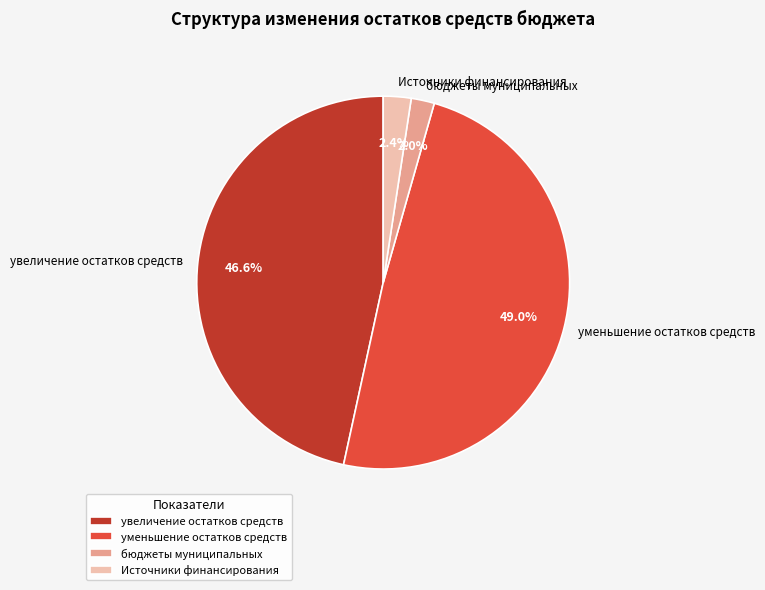

Is the sum of Источники финансирования and уменьшение остатков средств greater than half?

Yes